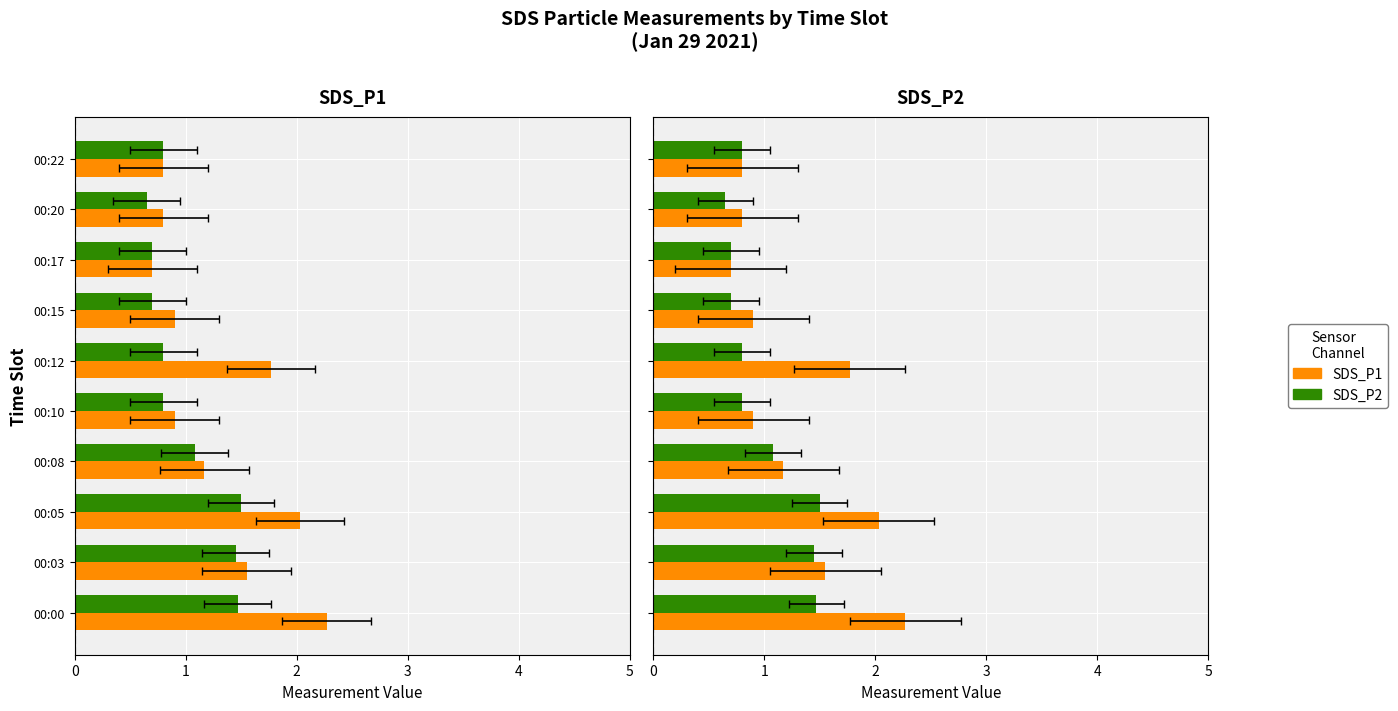

Which series has the largest total across all categories?

SDS_P1